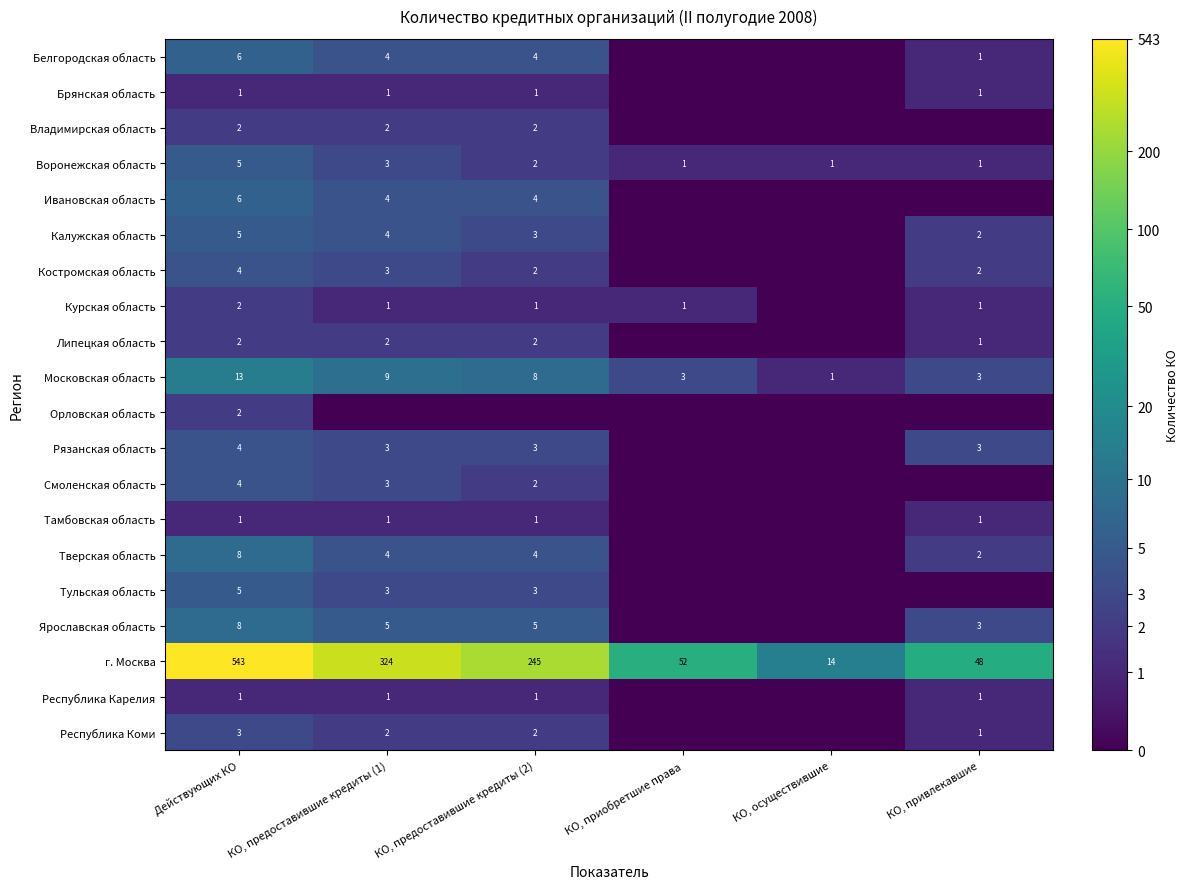

How many Воронежская область values are between 1 and 3?

5